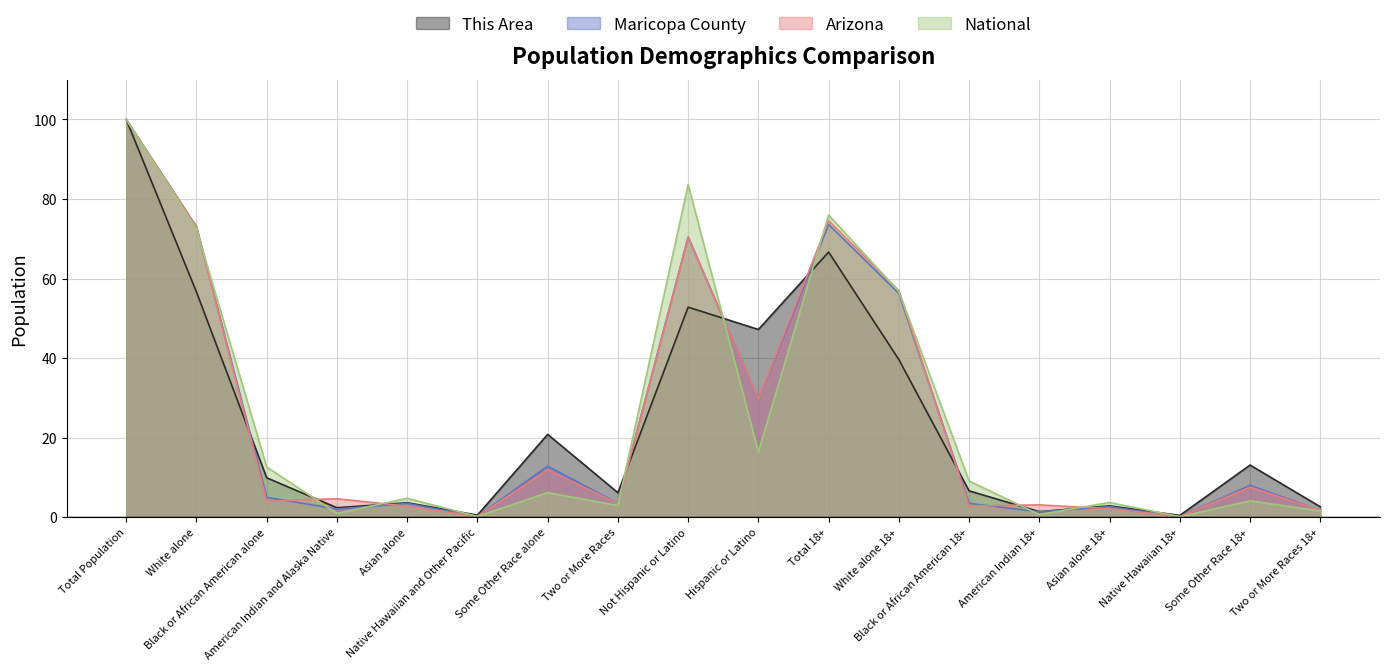

Which series has the widest spread of values?

National